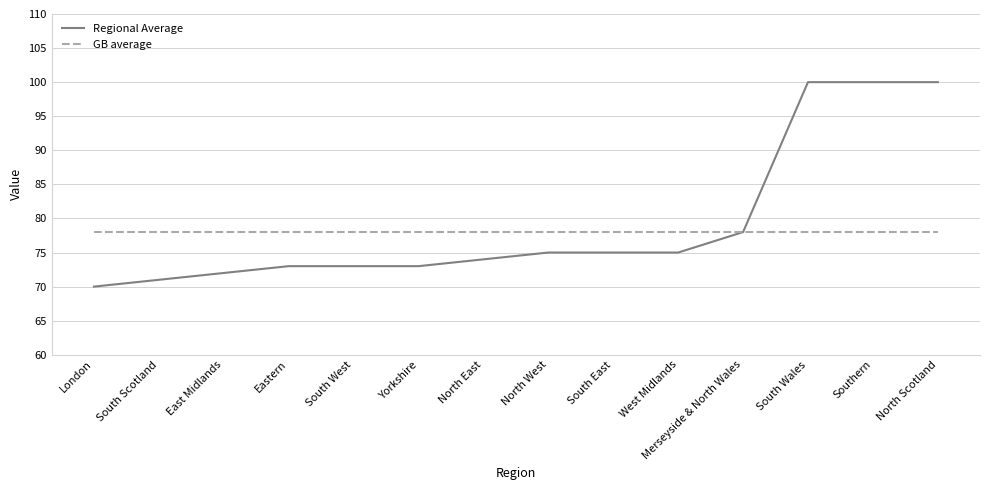

At how many categories does at least one series exceed 80?

3